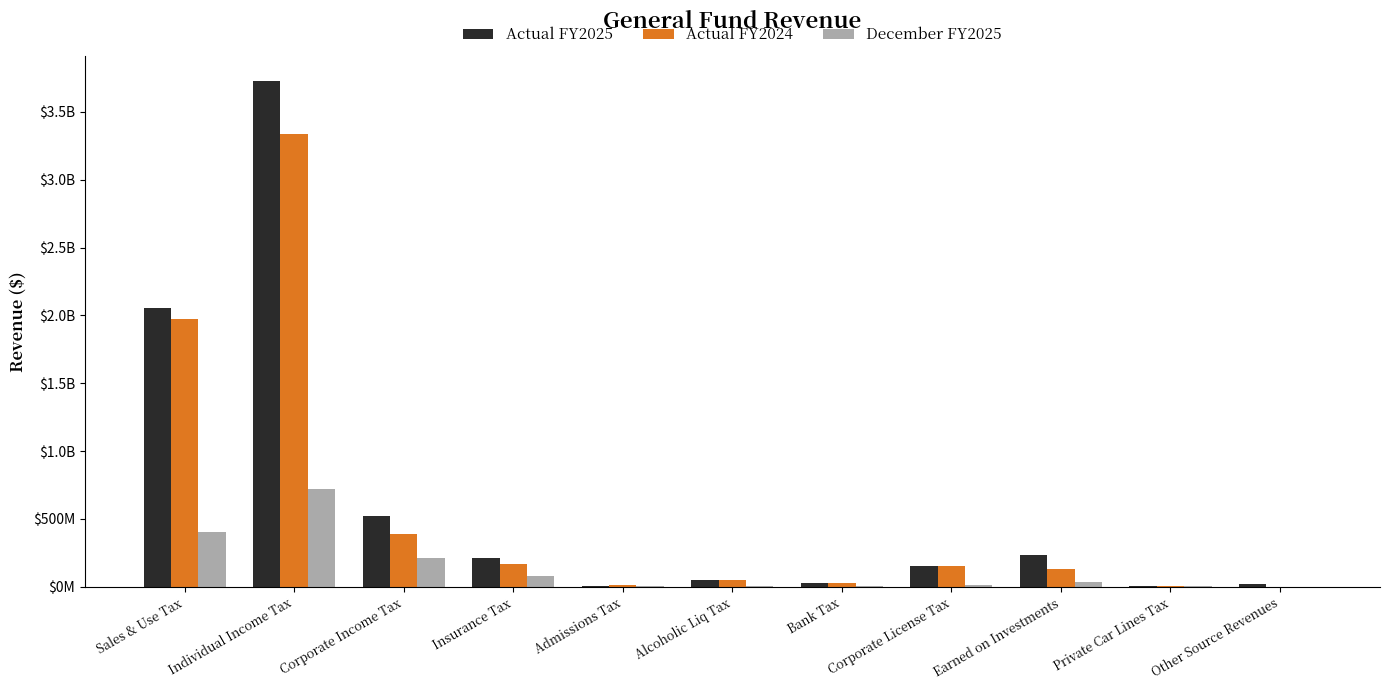

Are the bars horizontal?

No